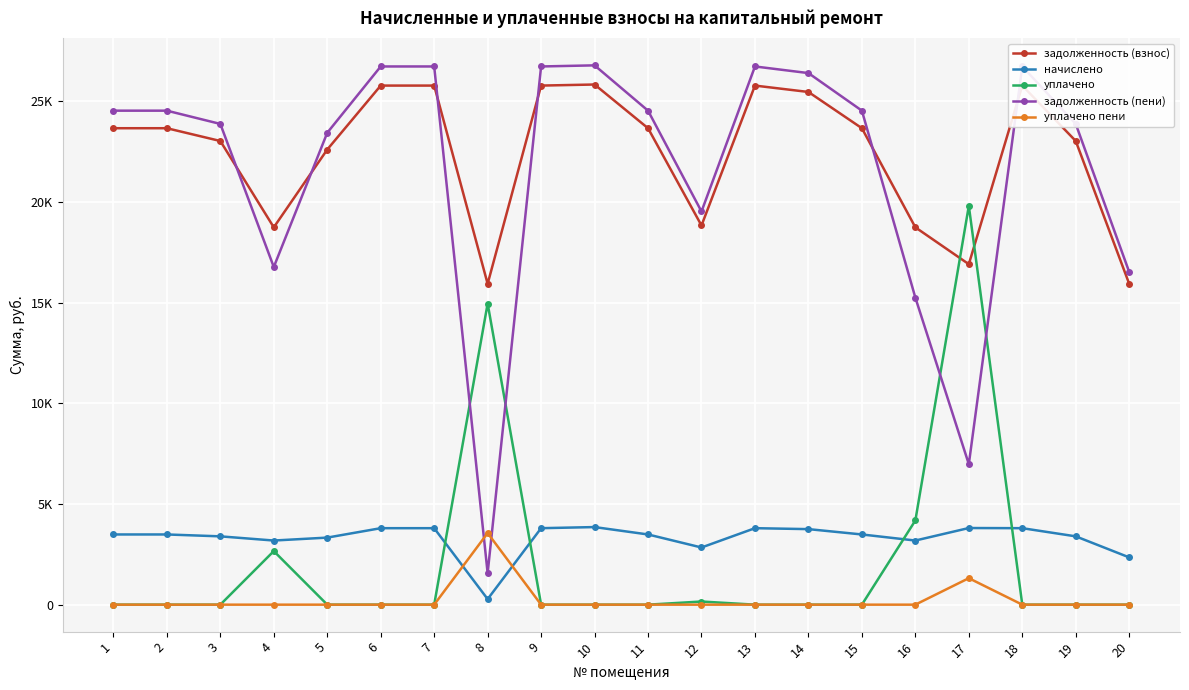

Which series has the widest spread of values?

задолженность (пени)